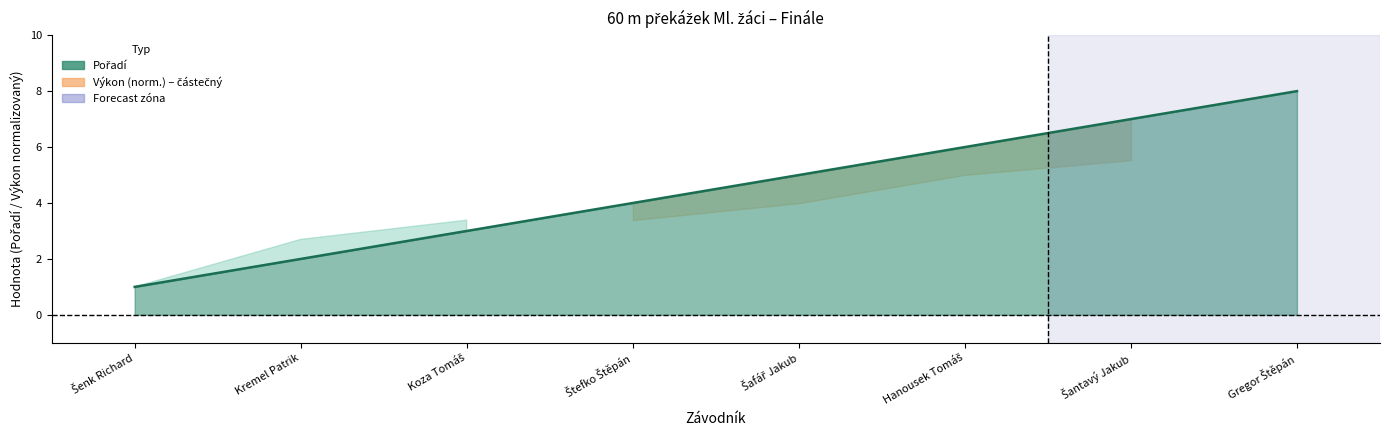

What is the smallest value displayed?

1